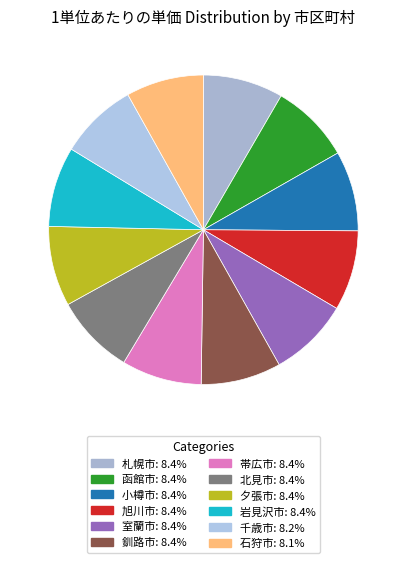

Which slice is the largest?

札幌市